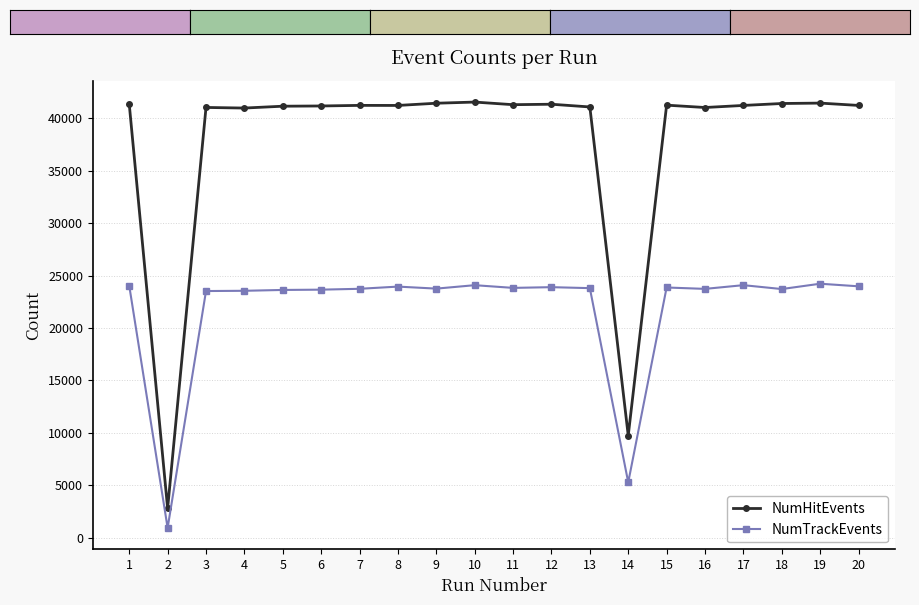

What is the maximum value for NumHitEvents?

41528